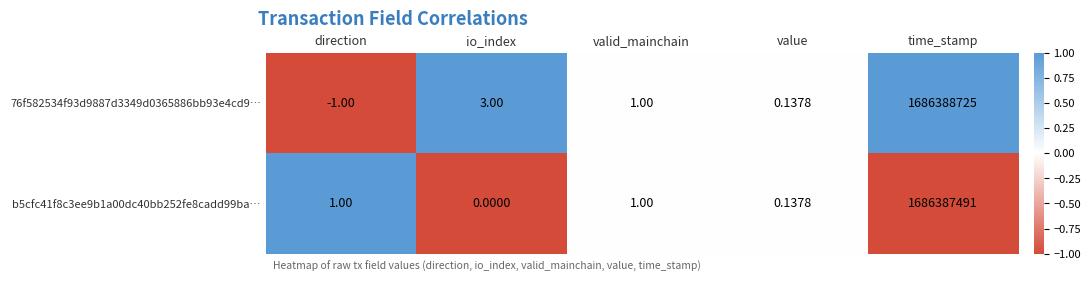

At which label is 76f582534f93d9887d3349d0365886bb93e4cd9… closest to 843194362?

io_index